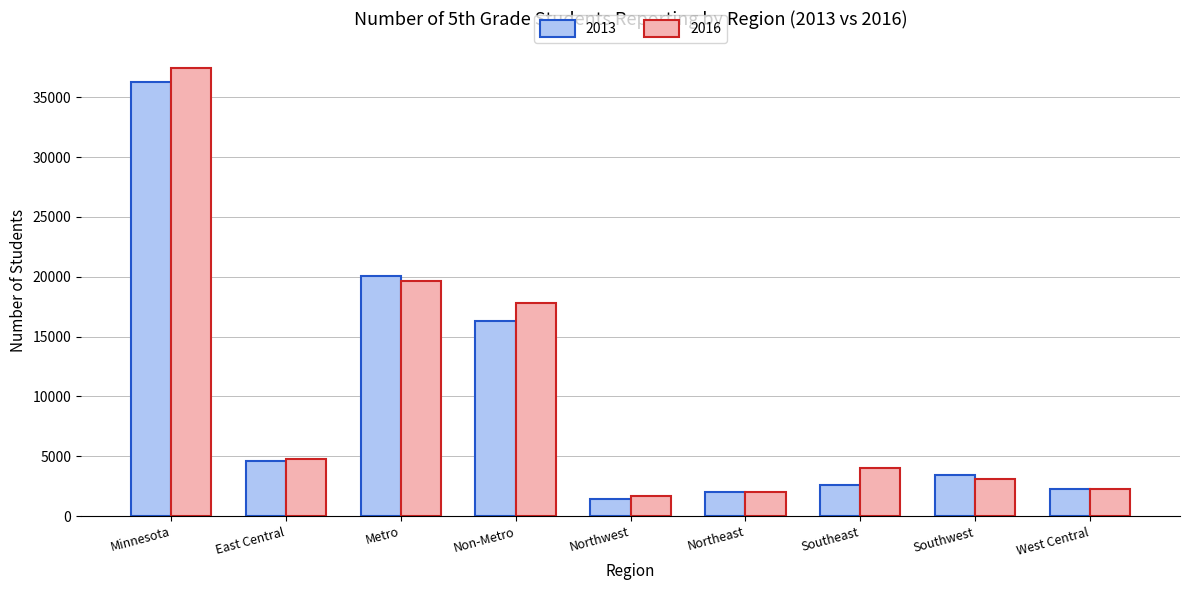

What is the minimum value for 2013?

1405